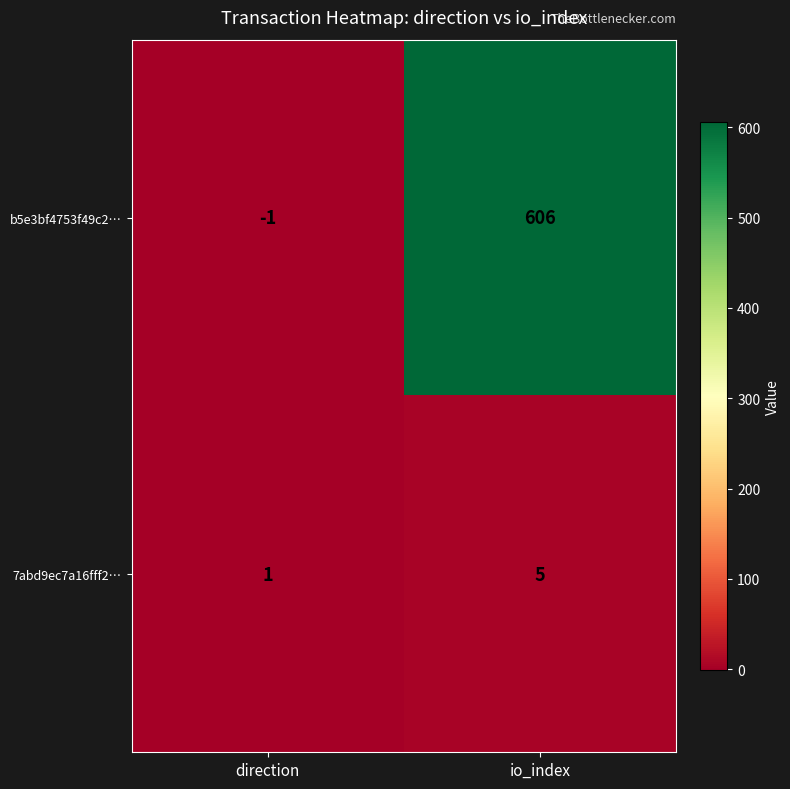

Reading left to right, transcribe all the data shown in this chart.

b5e3bf4753f49c2…: direction=-1	io_index=606
7abd9ec7a16fff2…: direction=1	io_index=5